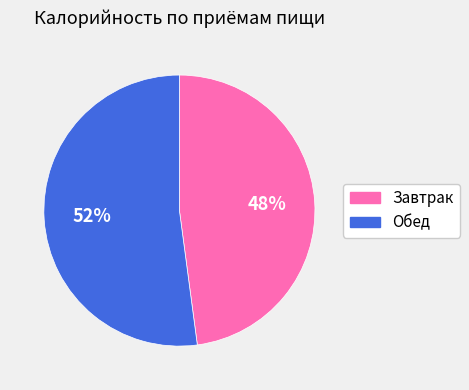

Which has a higher value, Завтрак or Обед?

Обед